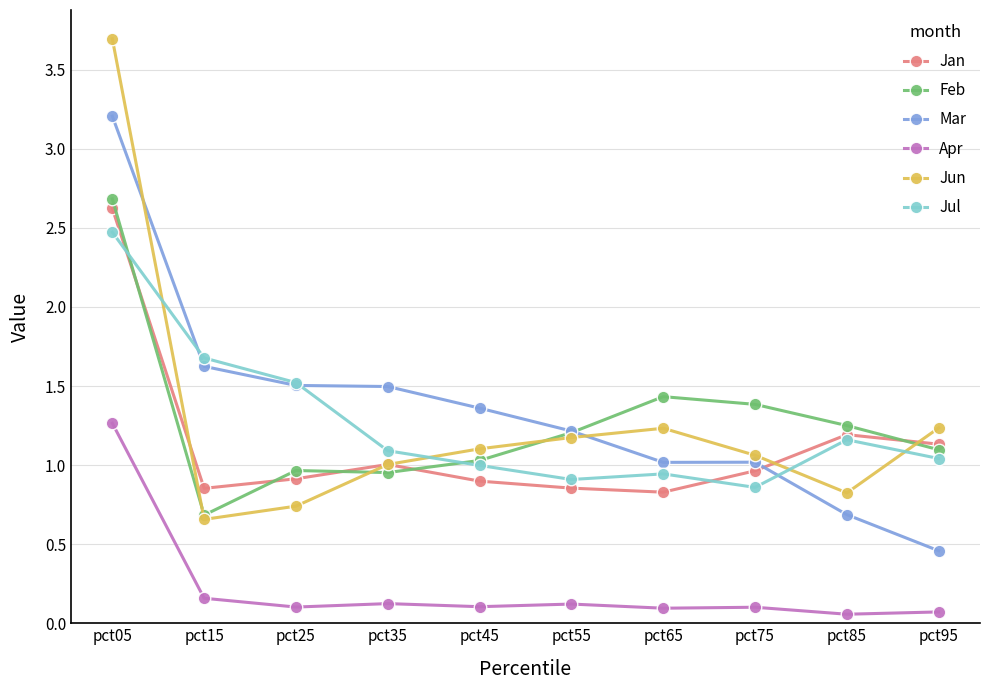

The Mar series shows 1.0 at pct25. True or false?

False